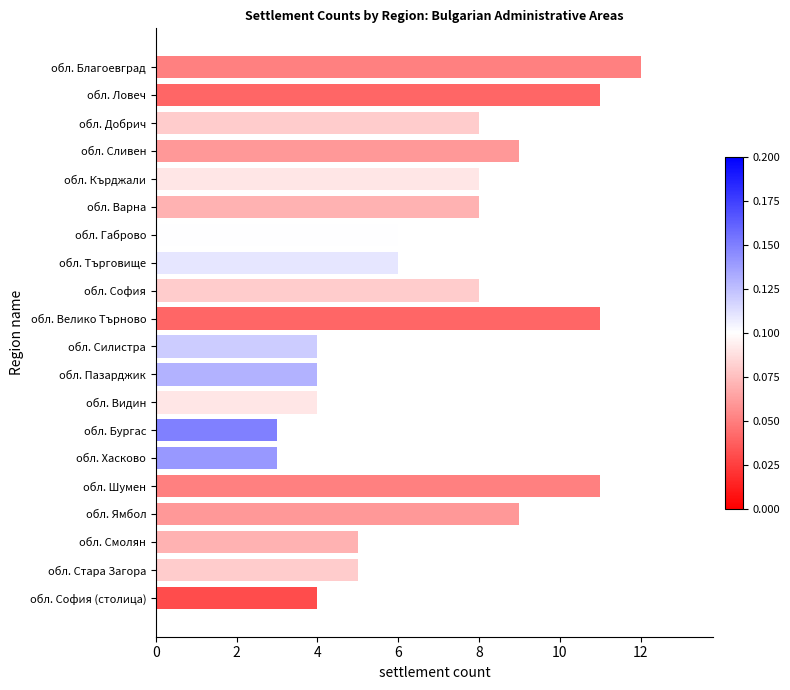

What is the change in value from обл. Варна to обл. Смолян?

-3